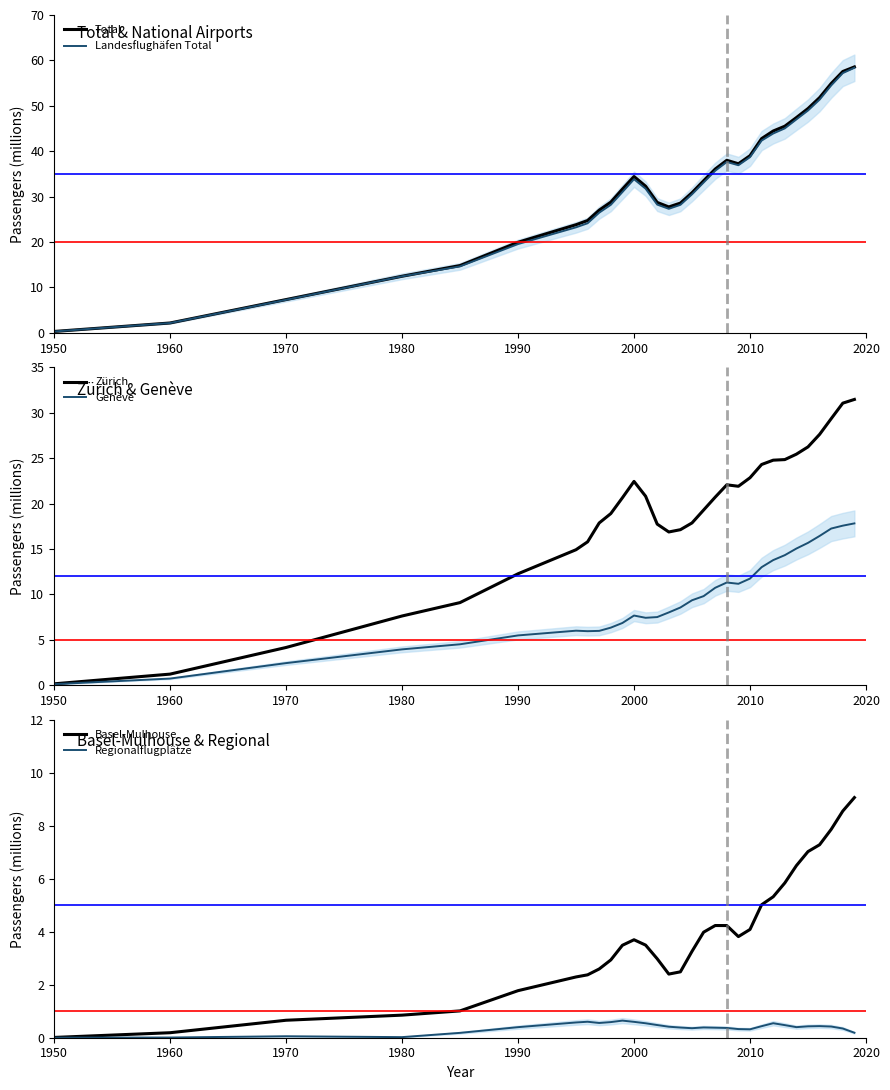

True or false: Landesflughäfen Total has a value of 7.3 at 1980.

False